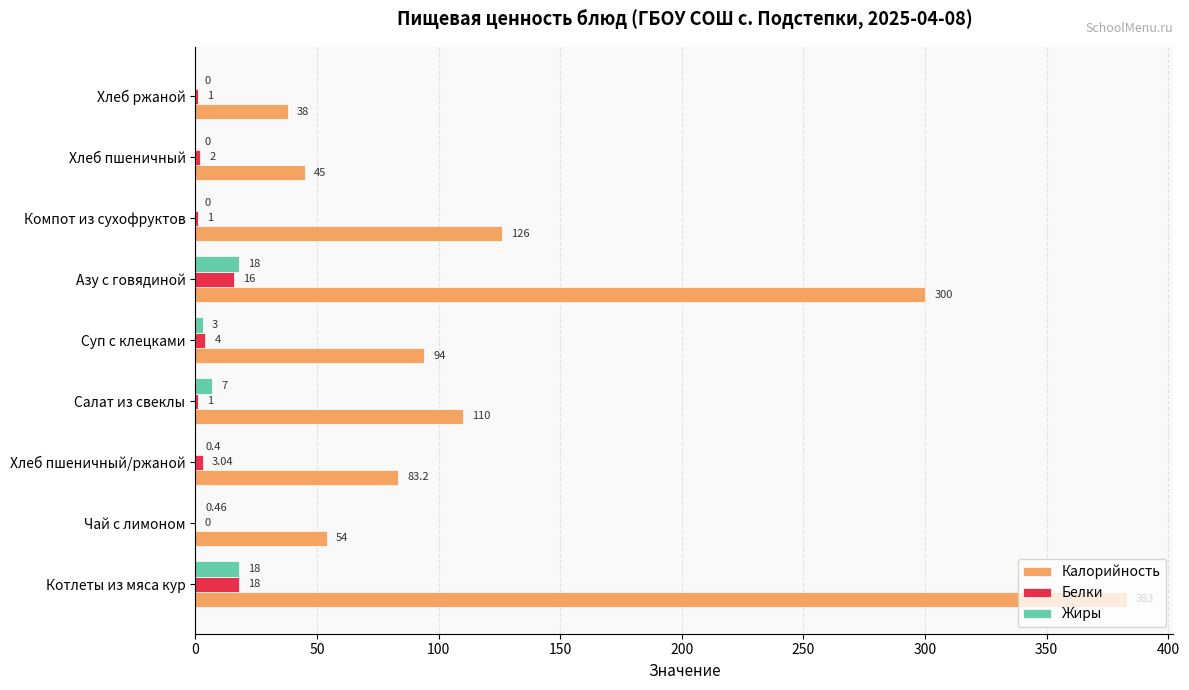

What is the total value across all series at Хлеб ржаной?

39.0